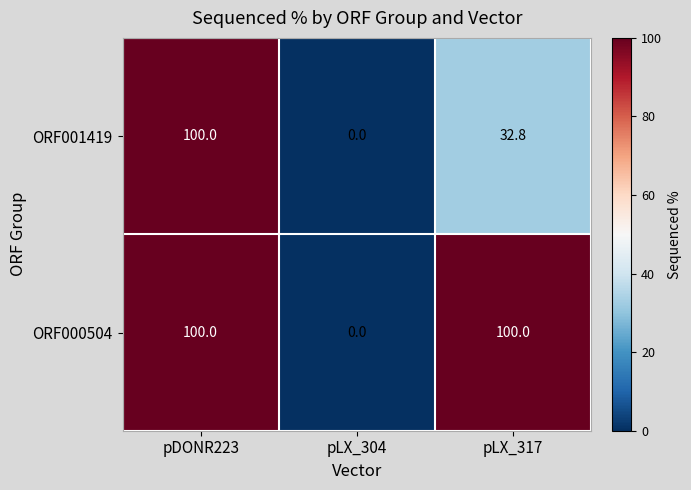

What is the difference between the ORF000504 values at pLX_304 and pLX_317?

100.0